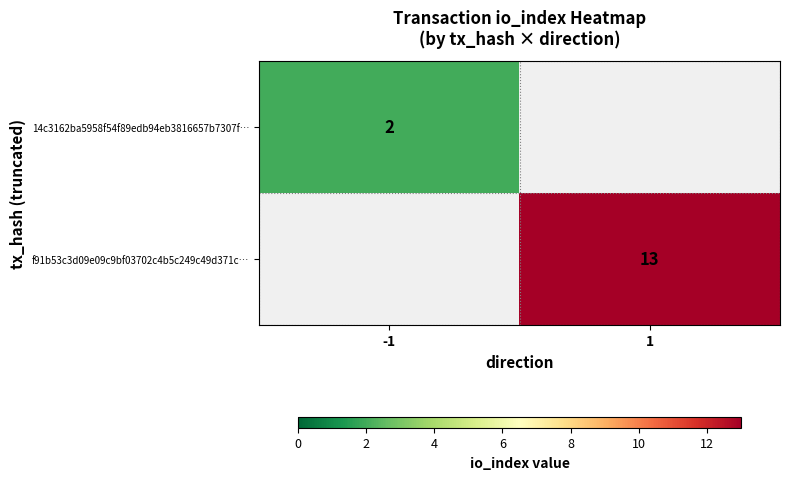

Count the number of categories in the chart.

2